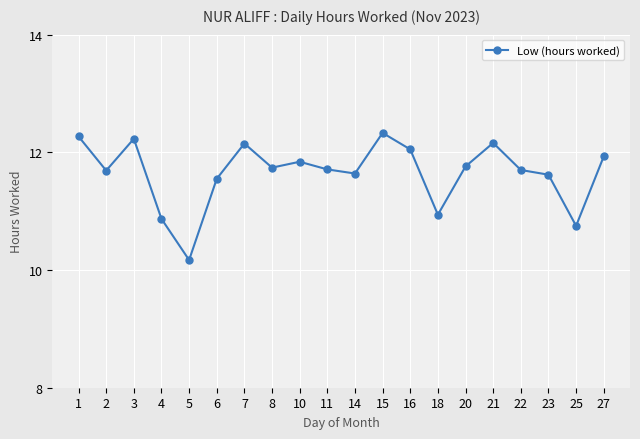

Read the value at 23.

11.6